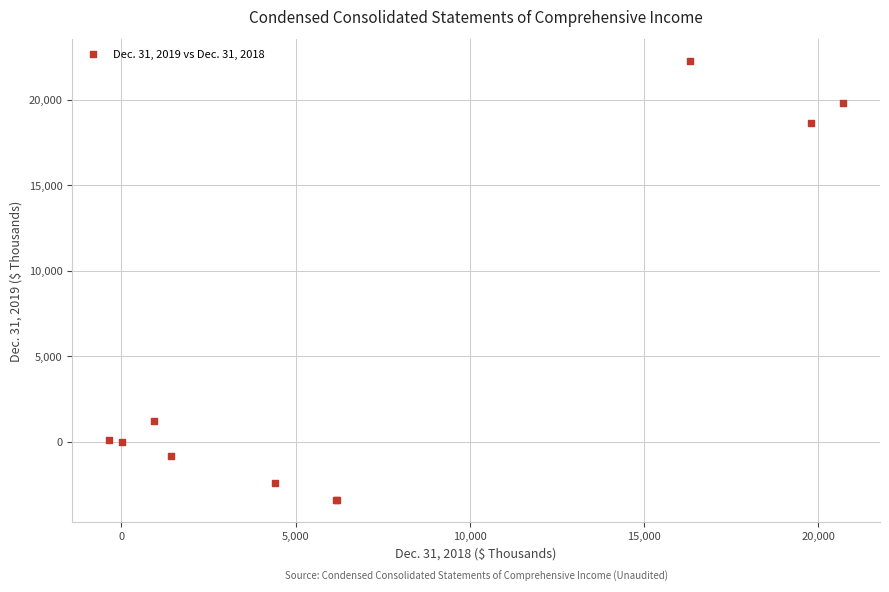

What Y value in the scatter plot is closest to 9418?

1181